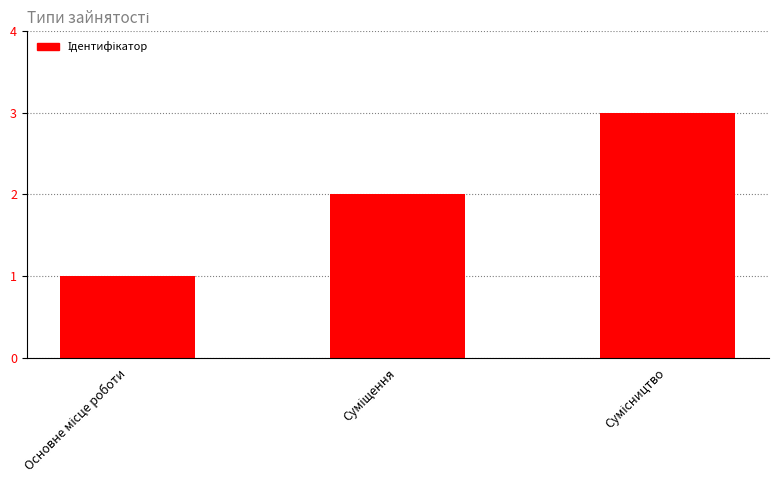

What is the maximum value shown in the chart?

3